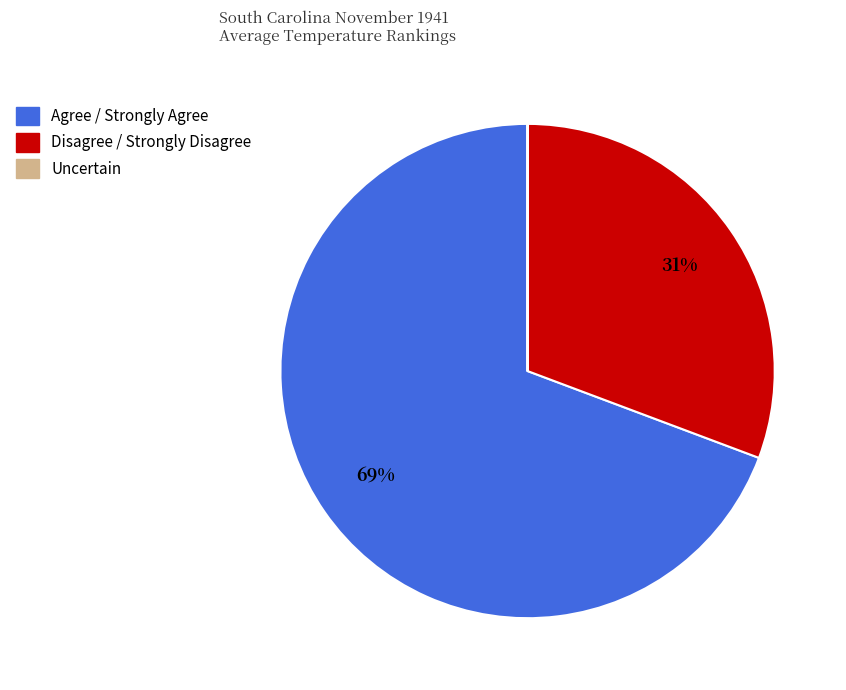

To the nearest percent, what is the difference between the largest and smallest slice percentages?

69%